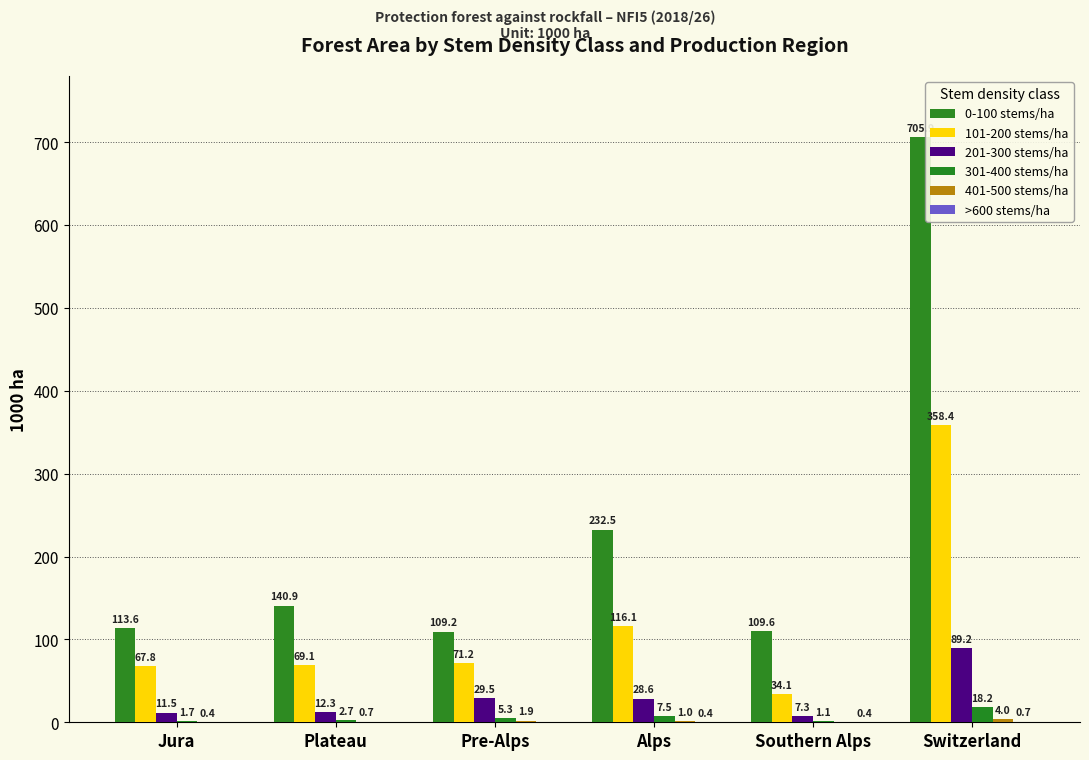

Is the value of 201-300 stems/ha at Jura greater than the value of >600 stems/ha at Alps?

Yes